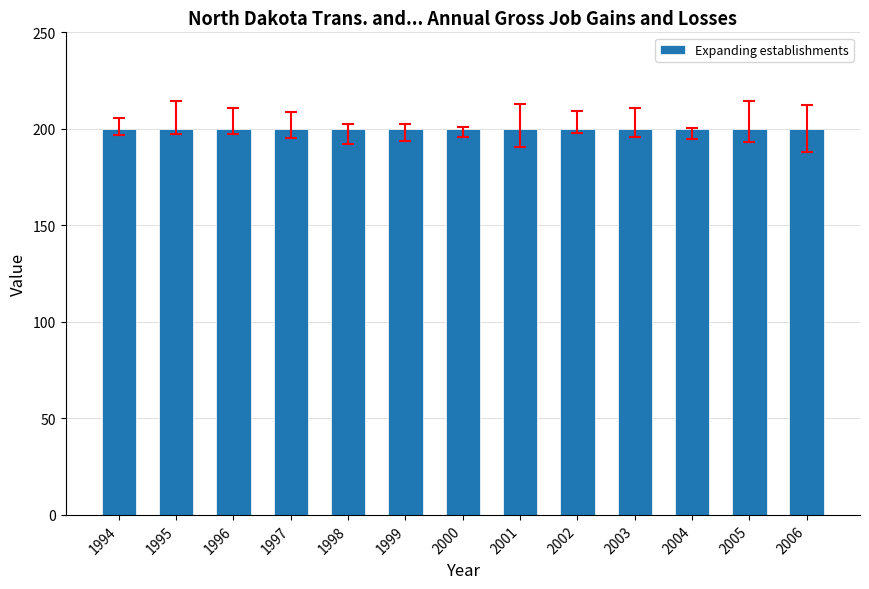

Rank the categories by Expanding establishments value from lowest to highest.

1994, 1995, 1996, 1997, 1998, 1999, 2000, 2001, 2002, 2003, 2004, 2005, 2006